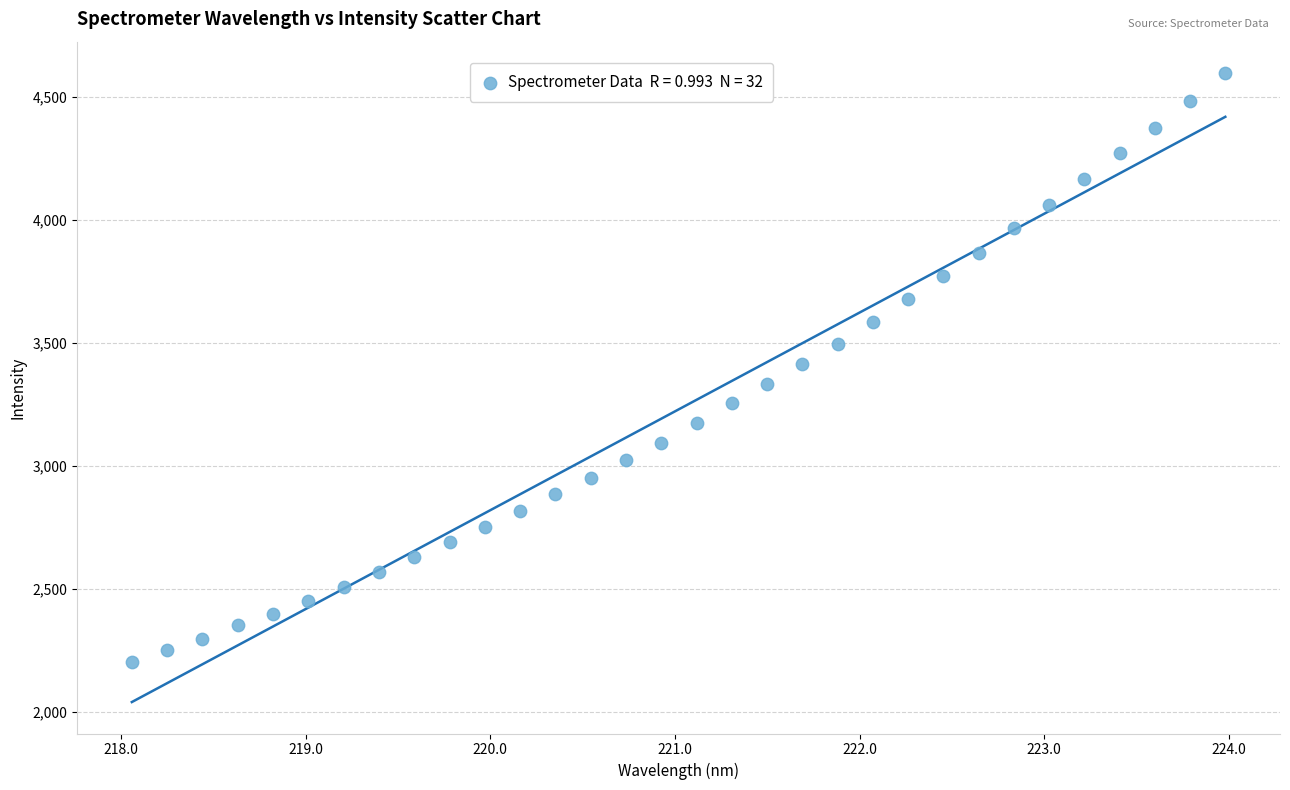

What is the range of X values (max minus min)?

5.9